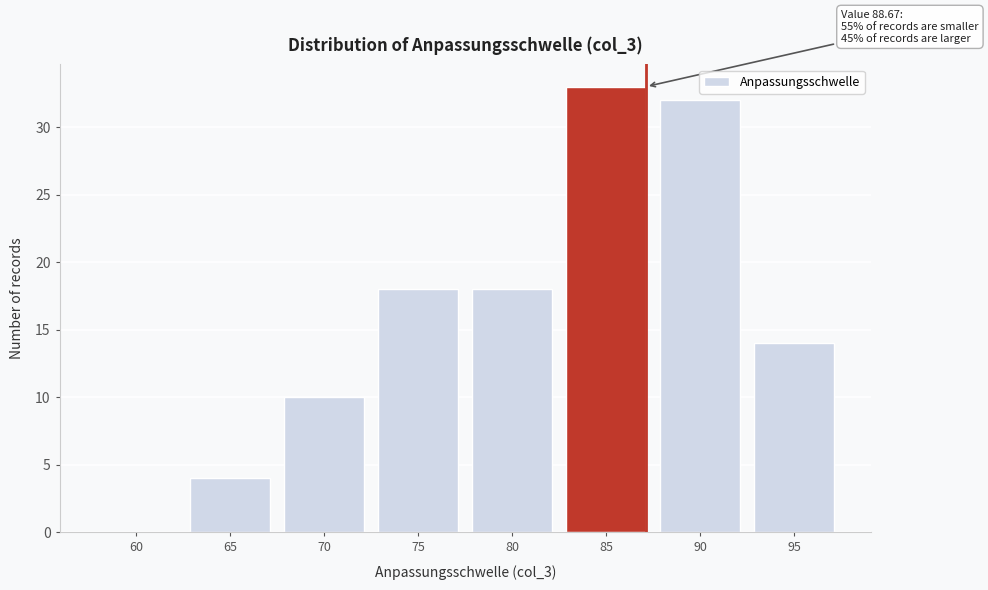

Reading right to left, transcribe all the data shown in this chart.

95=14	90=32	85=33	80=18	75=18	70=10	65=4	60=0